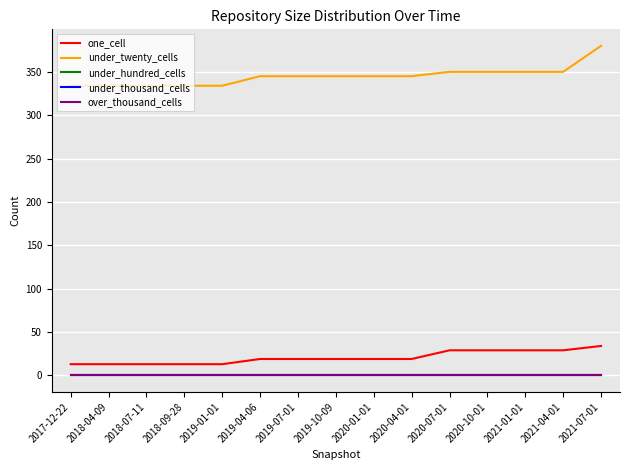

At how many categories does at least one series exceed 197?

15